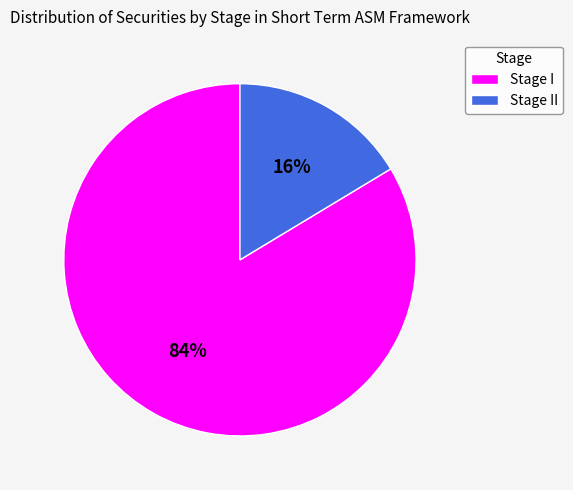

Which has a higher value, Stage II or Stage I?

Stage I